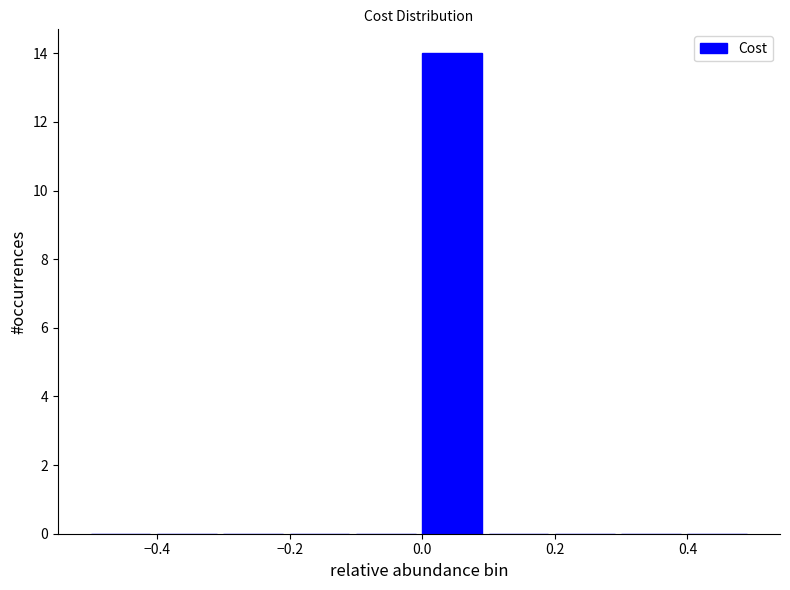

How tall is the bar that spans 0.0 to 0.1 on the x-axis? The values are not printed on the chart, so give them approximately, as read against the axis.

14